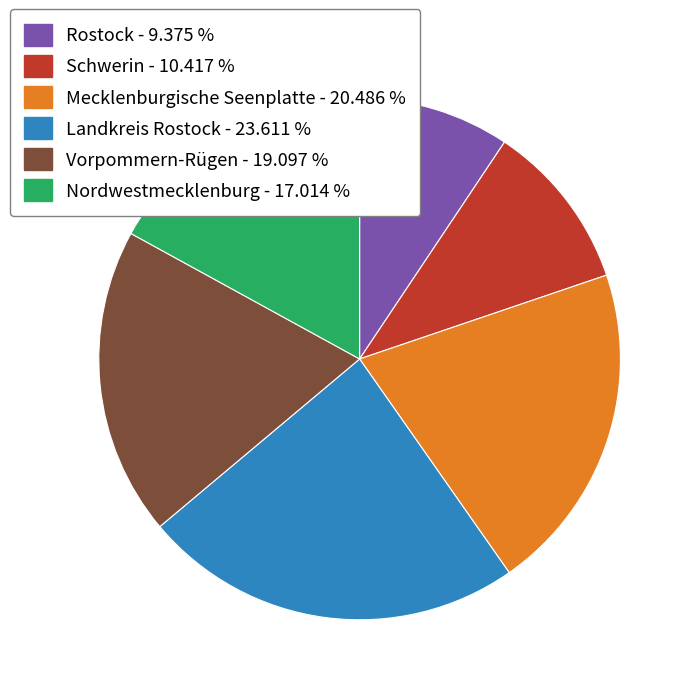

Approximately how many times larger is the value at Schwerin compared to Landkreis Rostock?

0.4